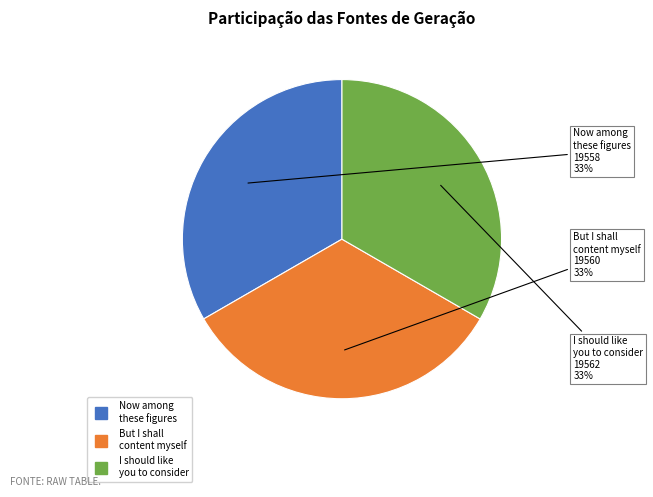

To the nearest percent, what portion does Now among these figures represent?

33%